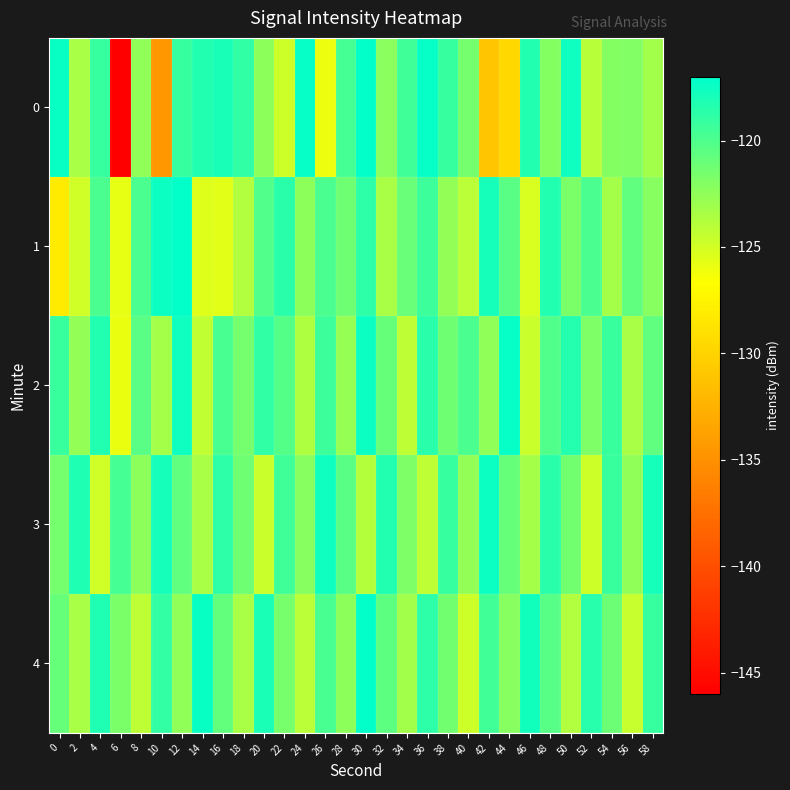

Which category has the lowest value across all series?

6